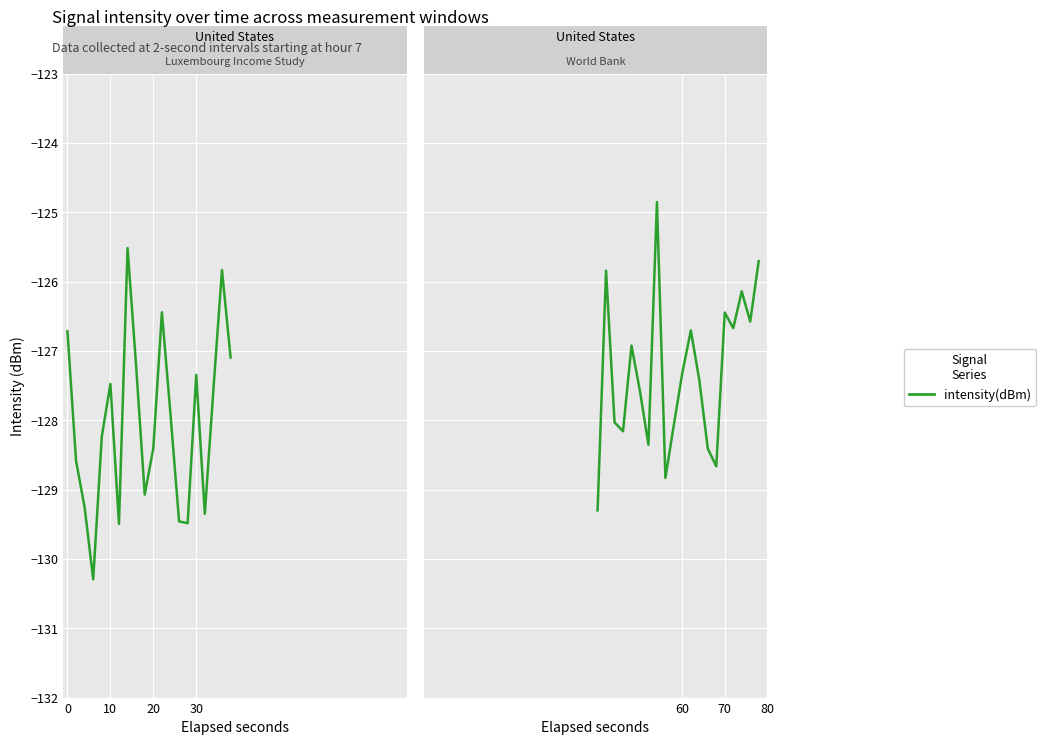

The value at 4 is -79.4. True or false?

False